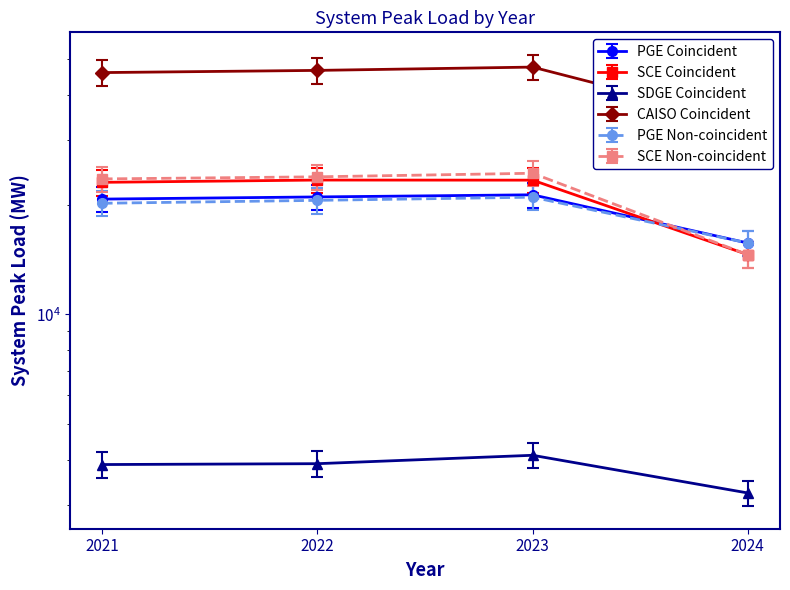

How many data points in PGE Coincident are less than 20996?

2